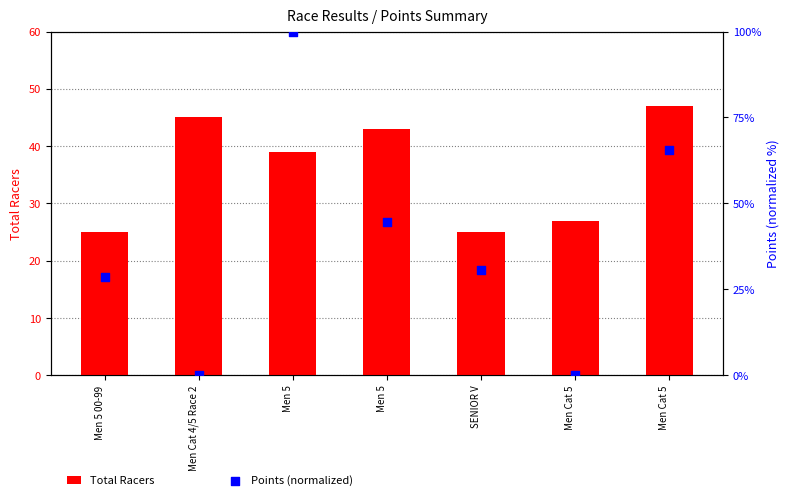

What is the total value across all series at SENIOR V?

55.5